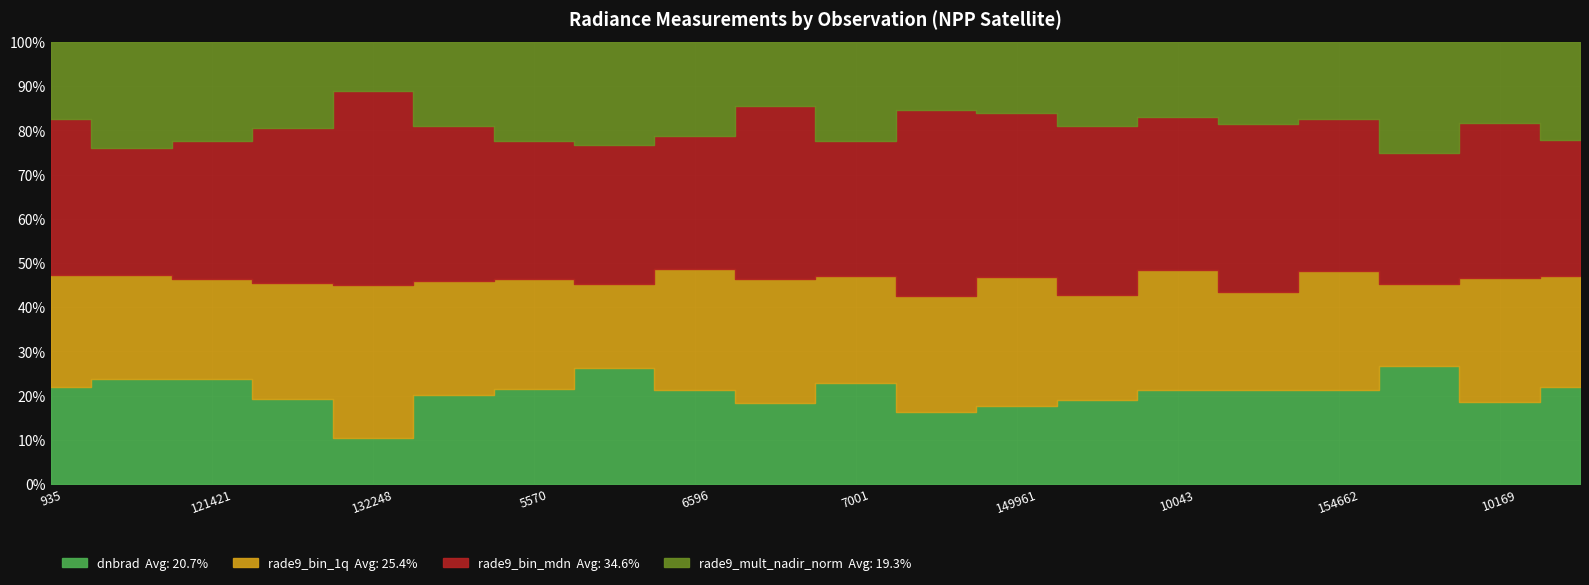

How many lines are shown in the chart?

4